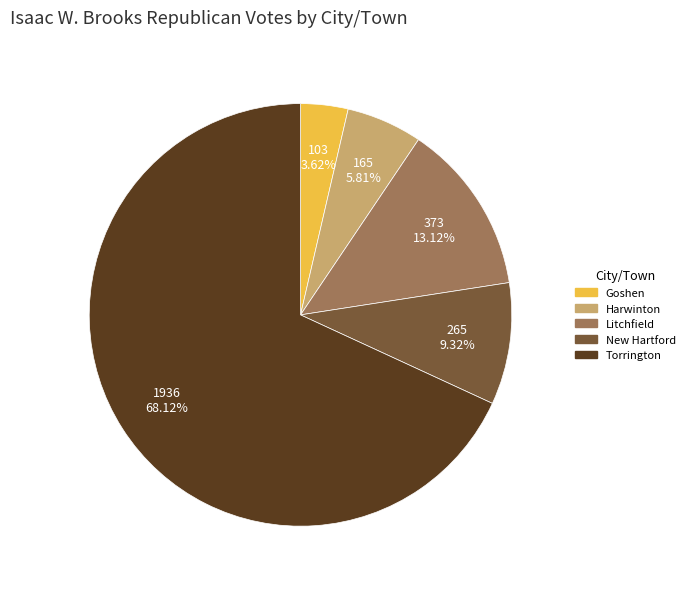

What percentage is the Torrington slice, to the nearest percent?

68%